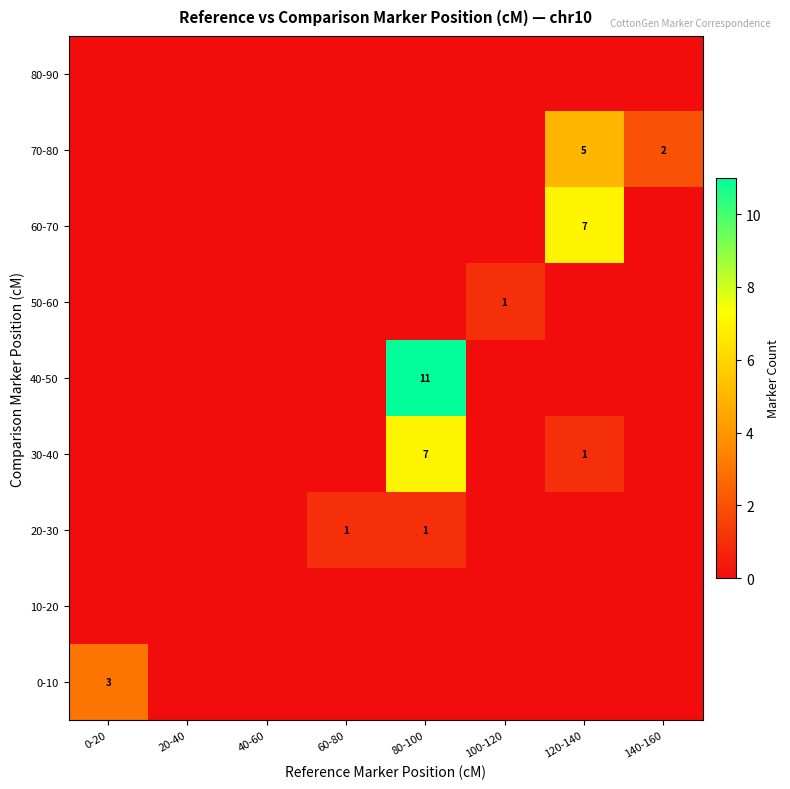

The value of 20-30 at 60-80 is 2. True or false?

False